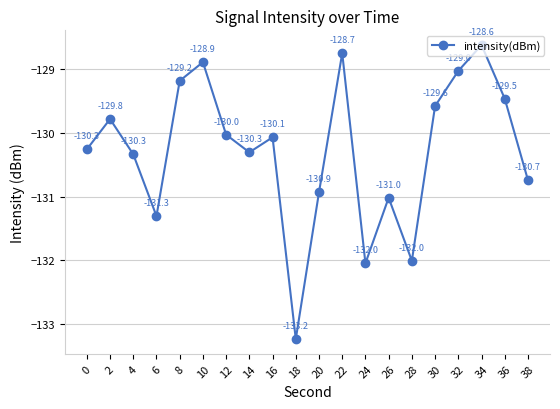

What is the value of the 19th point from the left?

-129.5